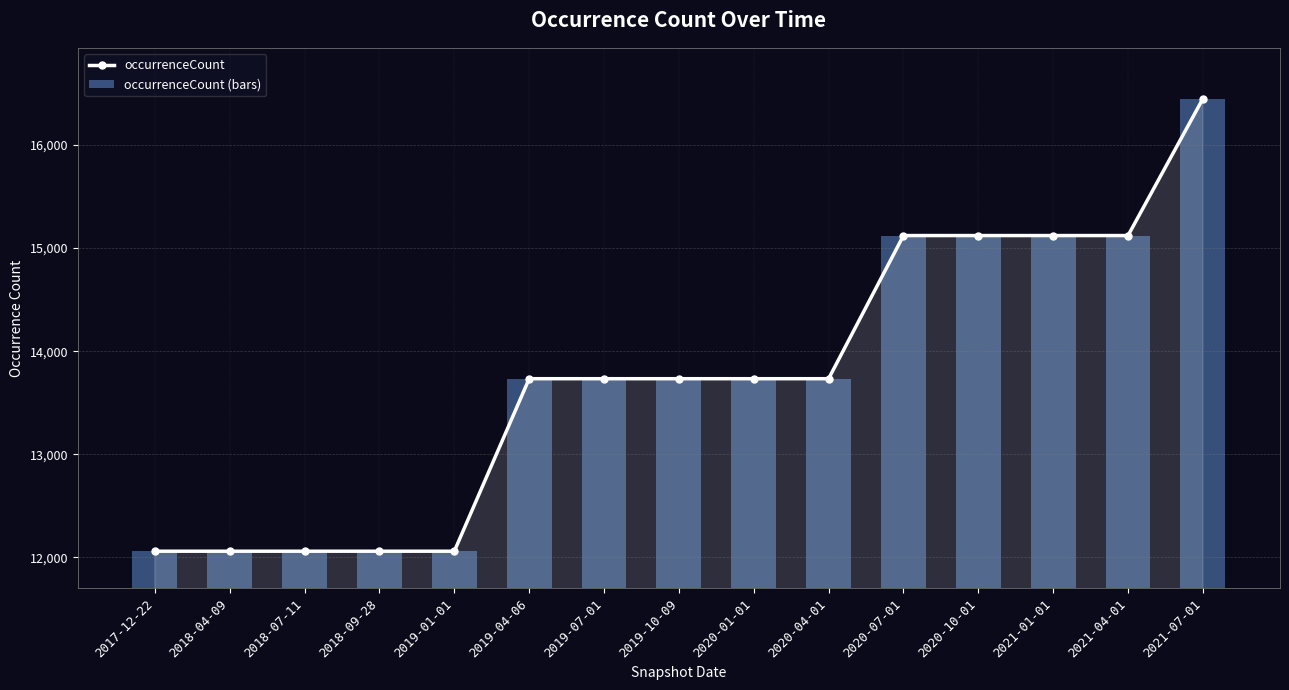

Does the chart contain any negative values?

No